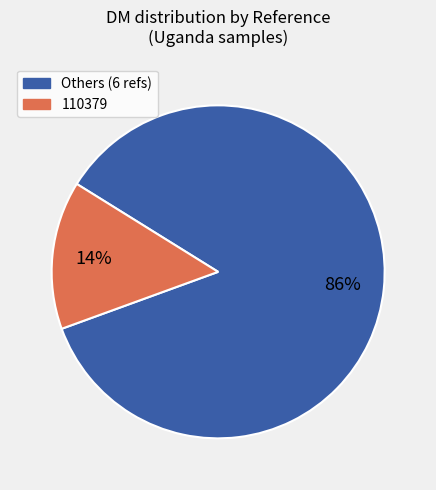

What is the smallest slice in the pie chart?

110379